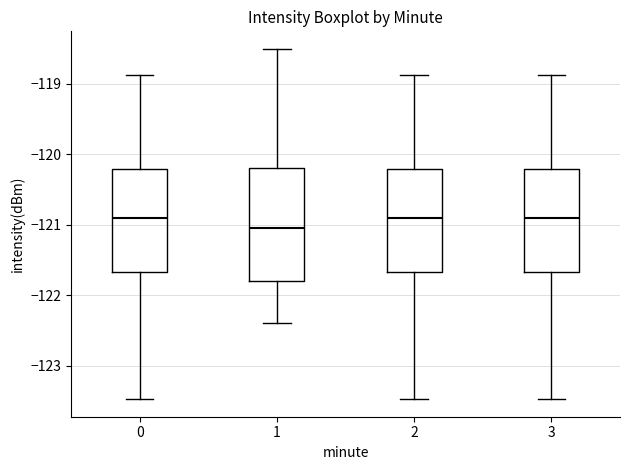

Reading left to right, transcribe this box plot: for each box, give where its median line is, the range the box spans, and where its two whiskers end, as read against the y-axis. The values are not printed on the chart, so give them approximately, as read against the axis.

0: median -120.9, box -121.7 to -120.2, whiskers -123.5 to -118.9
1: median -121.0, box -121.8 to -120.2, whiskers -122.4 to -118.5
2: median -120.9, box -121.7 to -120.2, whiskers -123.5 to -118.9
3: median -120.9, box -121.7 to -120.2, whiskers -123.5 to -118.9